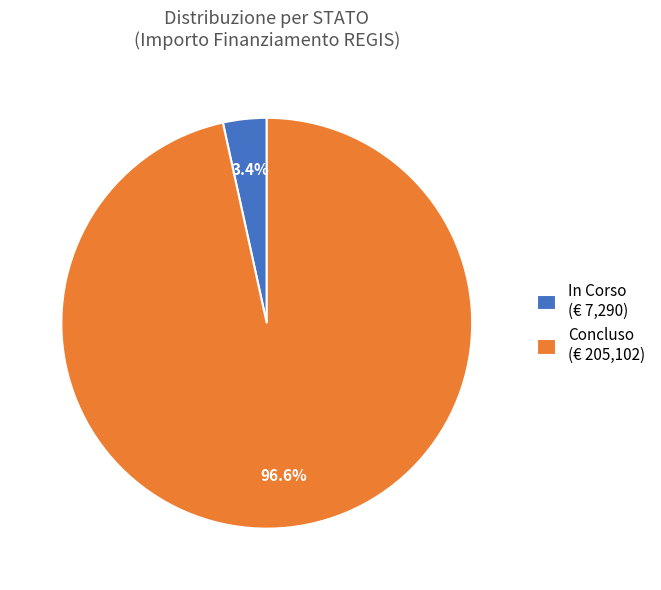

How much of the chart is everything except Concluso (€ 205,102)?

3.4%